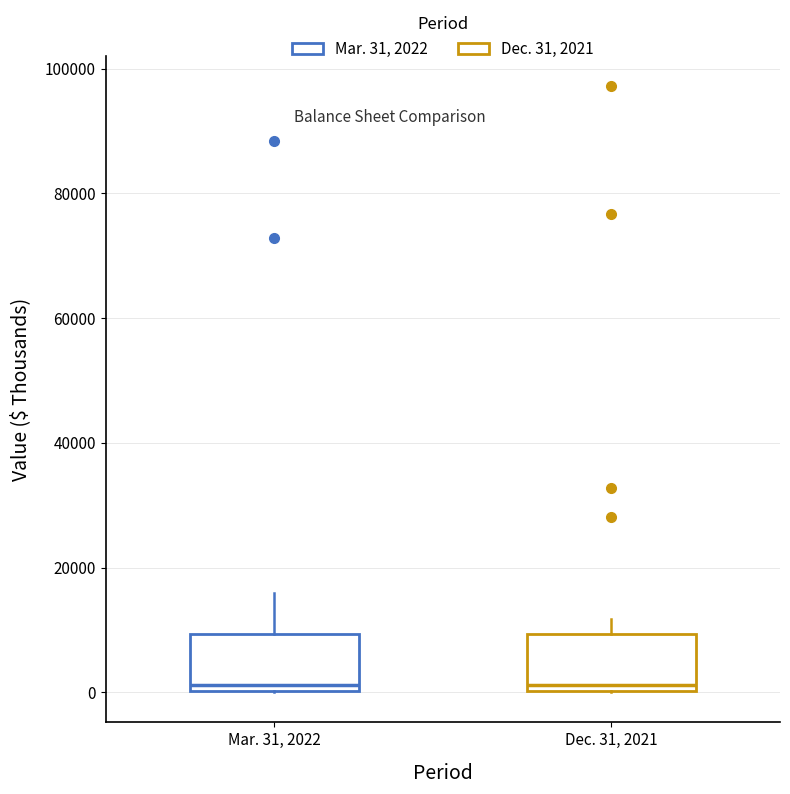

Where does the median line of the box for Mar. 31, 2022 sit on the y-axis? The values are not printed on the chart, so give them approximately, as read against the axis.

2000